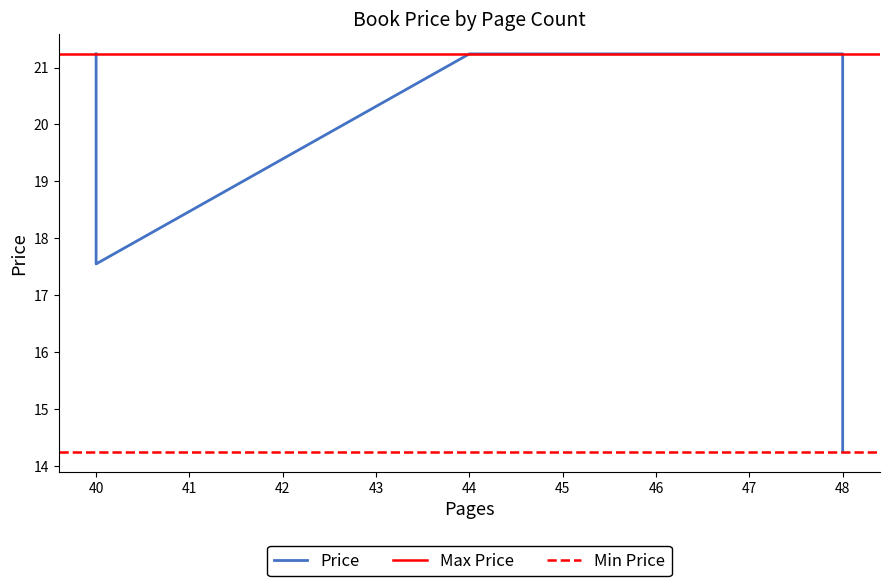

What is the average value?

19.2